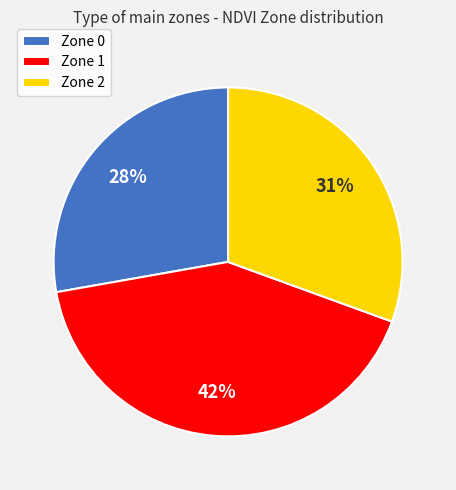

How many segments does this pie chart have?

3